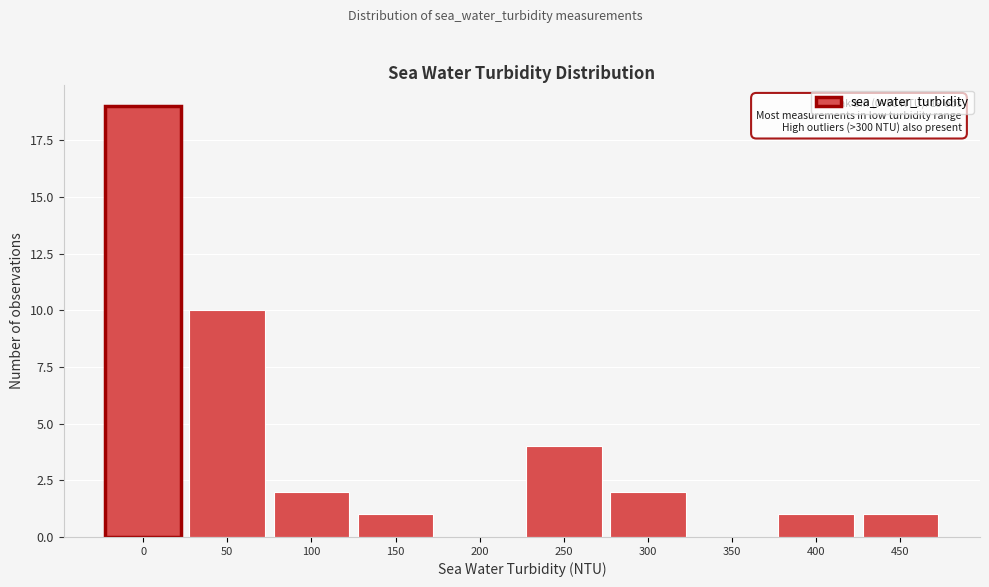

Reading right to left, transcribe all the data shown in this chart.

450=1	400=1	350=0	300=2	250=4	200=0	150=1	100=2	50=10	0=19